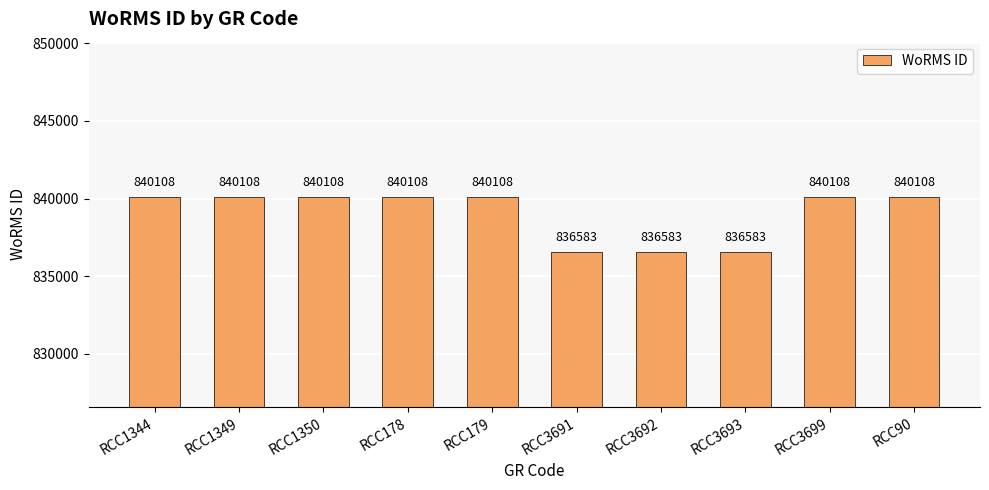

Approximately how many times larger is the value at RCC179 compared to RCC1350?

1.0